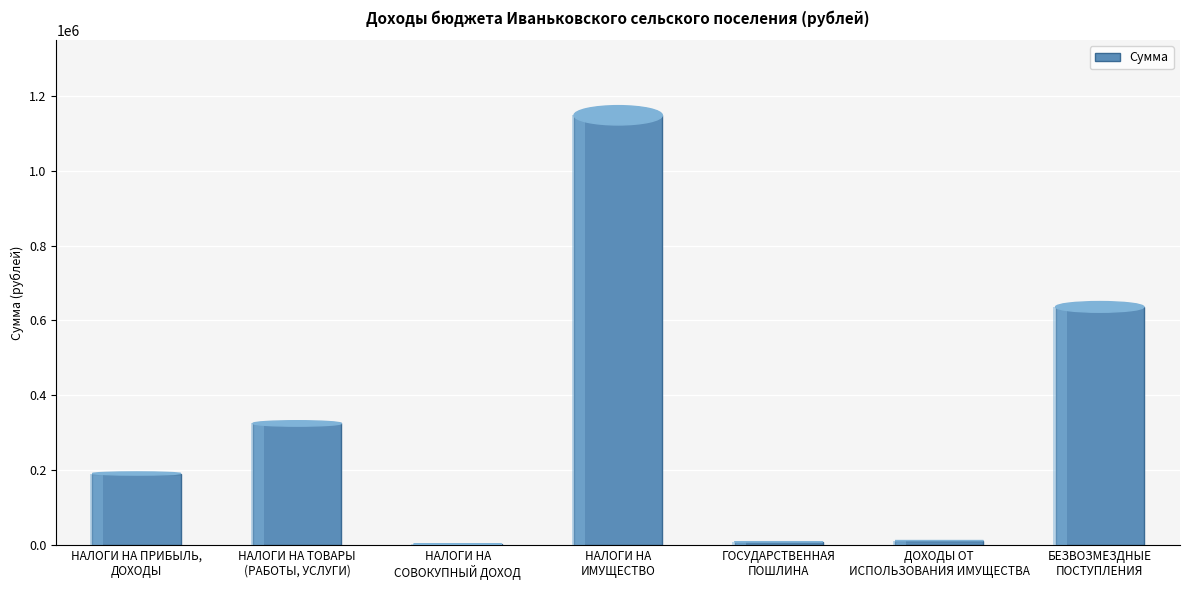

True or false: the data shows 1500.0 at НАЛОГИ НА
СОВОКУПНЫЙ ДОХОД.

True